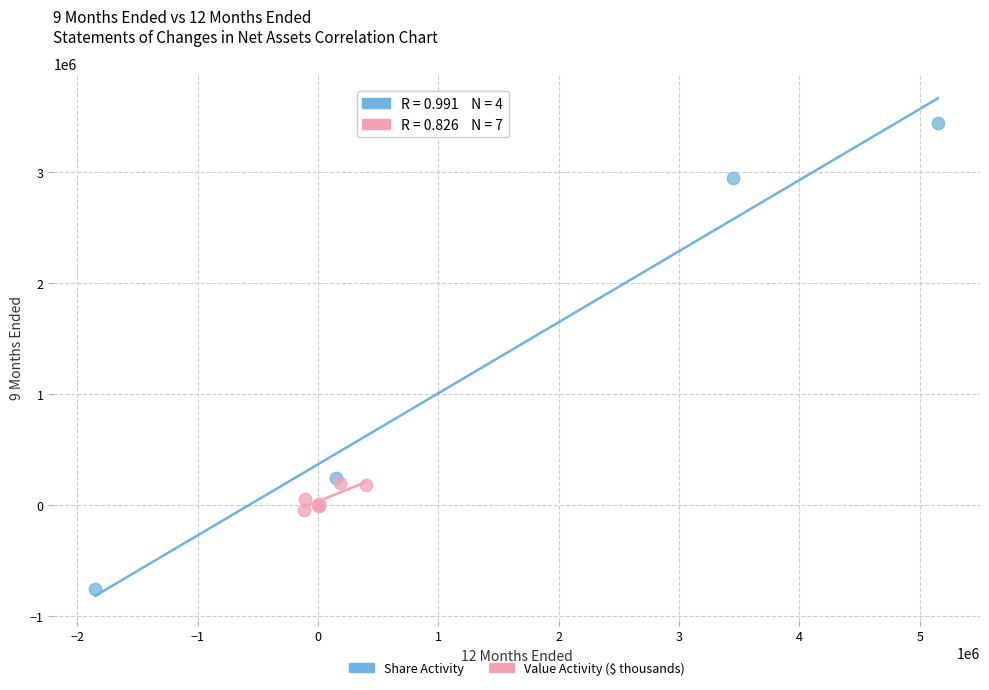

Which series contains the highest Y value?

Share Activity